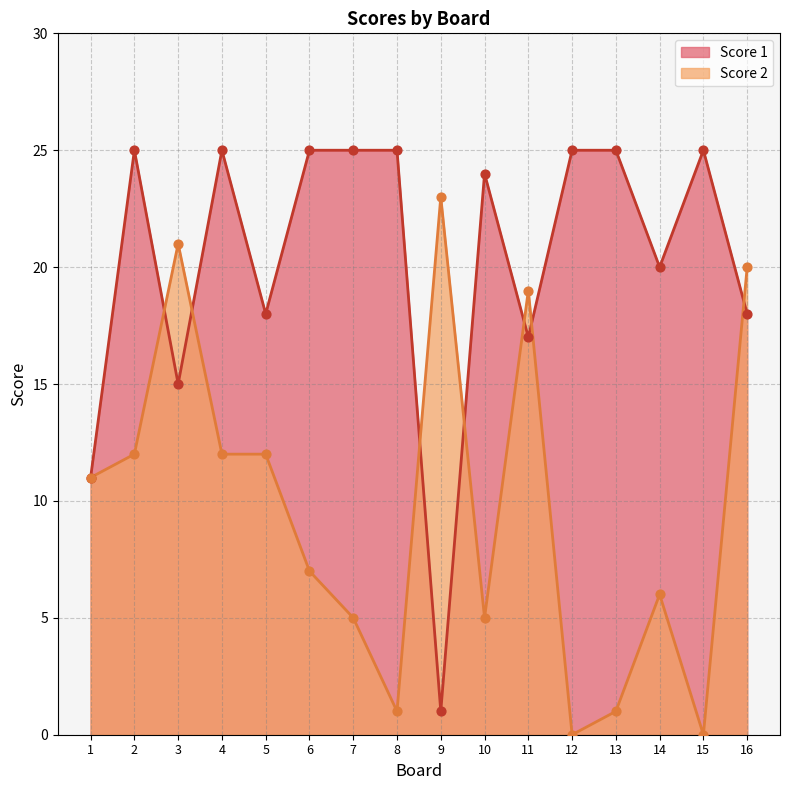

Is the value of Score 1 at 7 greater than the value of Score 2 at 6?

Yes